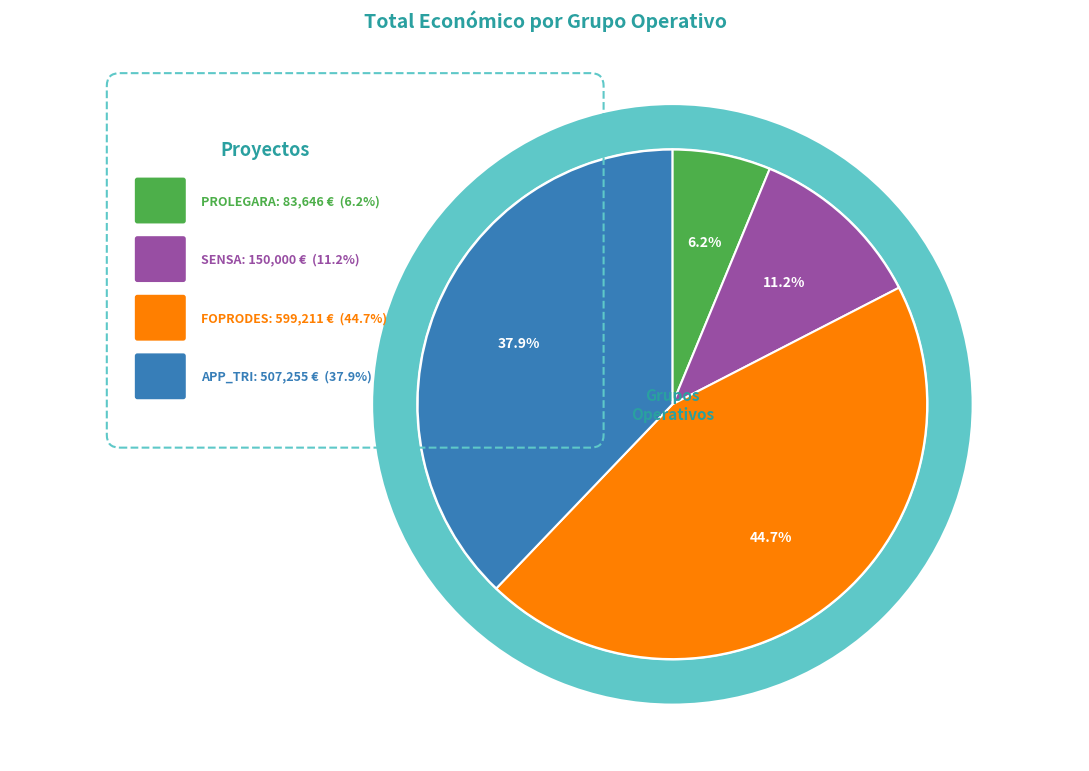

To the nearest percent, what is the difference between the largest and smallest slice percentages?

38%